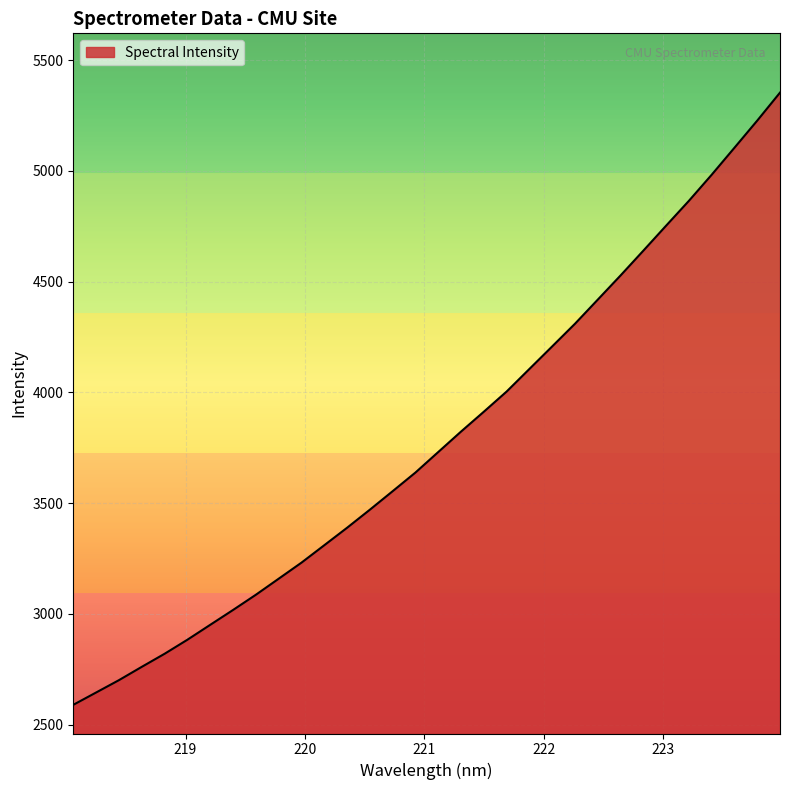

What is the difference between the maximum and minimum values?

2763.9